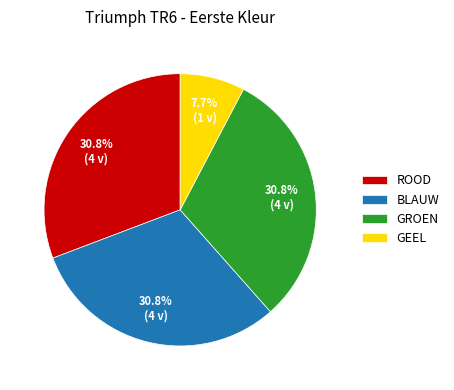

Does any single category account for the majority?

No